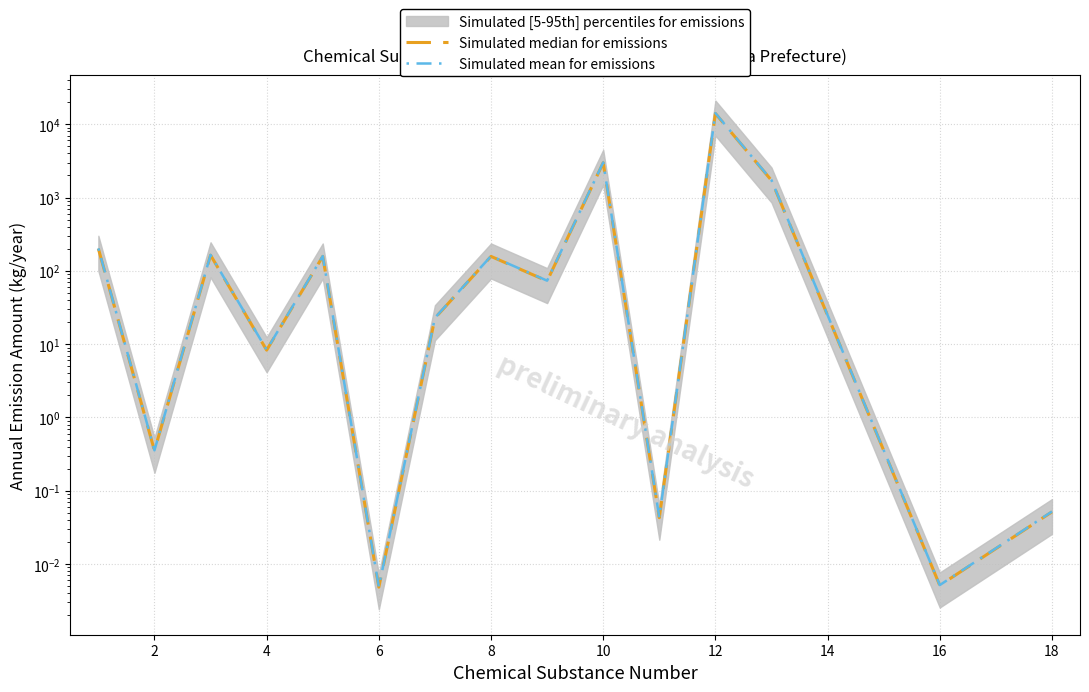

Is the value of Simulated median for emissions at 14 greater than the value of Simulated mean for emissions at 6?

Yes